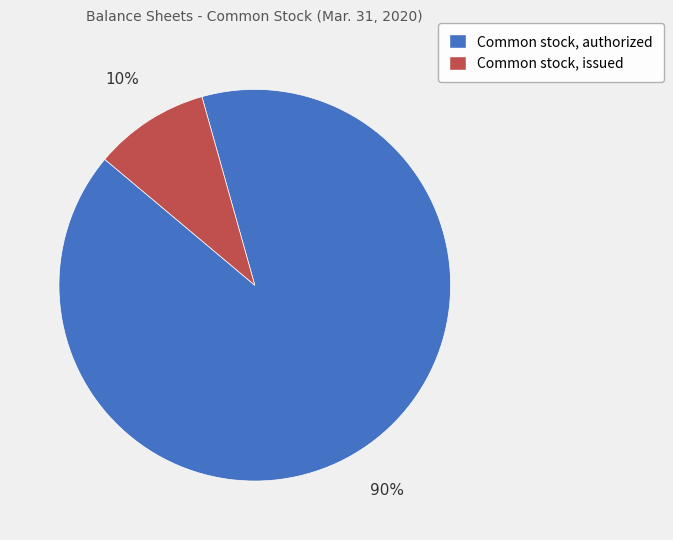

Does any single category account for the majority?

Yes